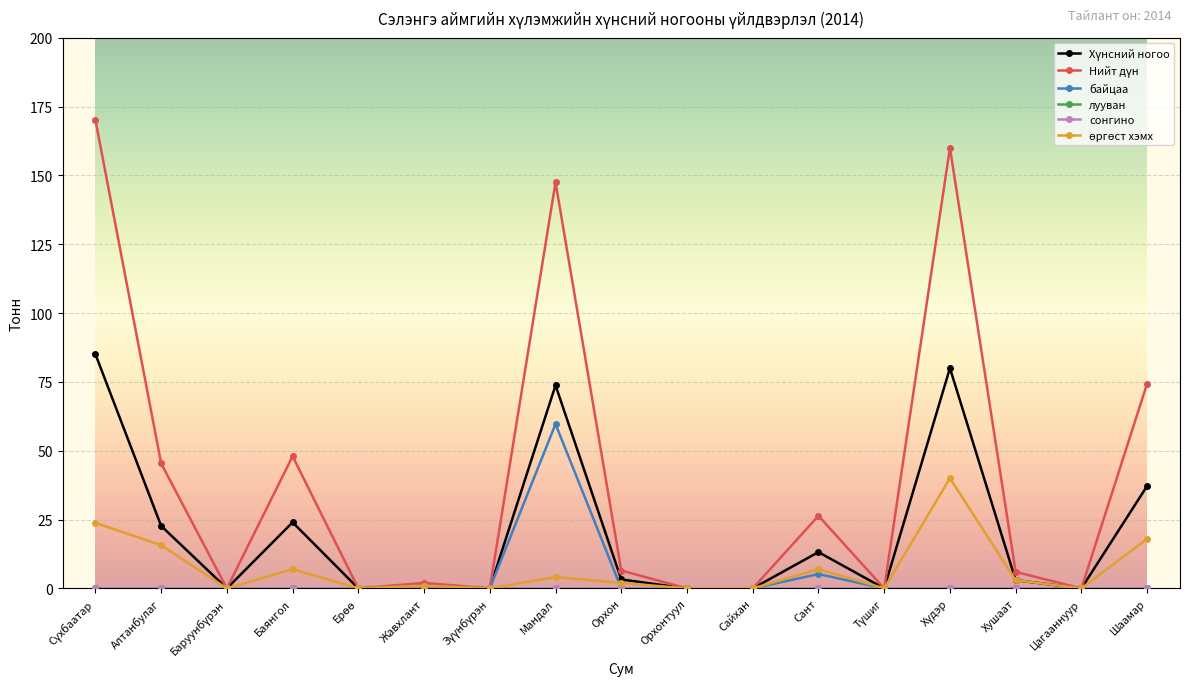

The байцаа series shows 0.0 at Баянгол. True or false?

True